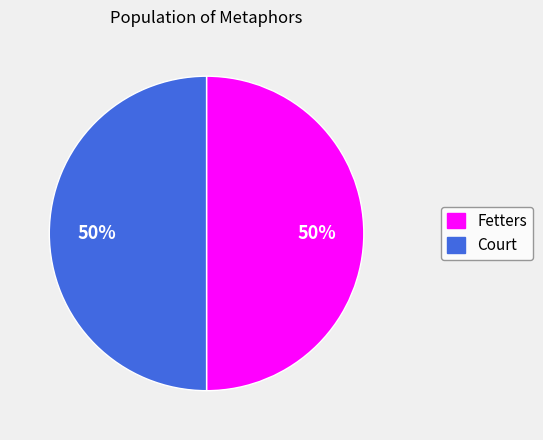

How many slices are in this pie chart?

2